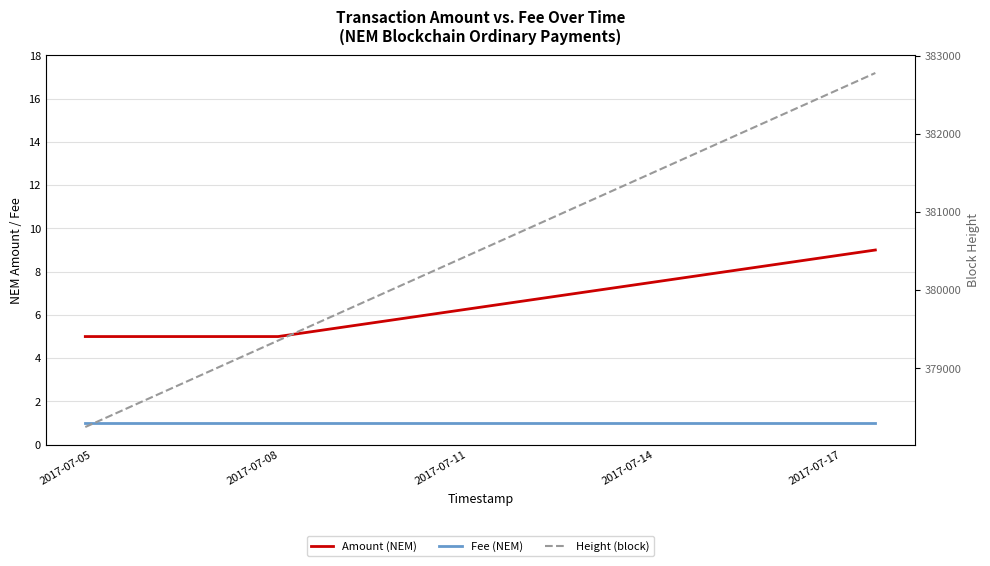

Which series has the widest spread of values?

Height (block)